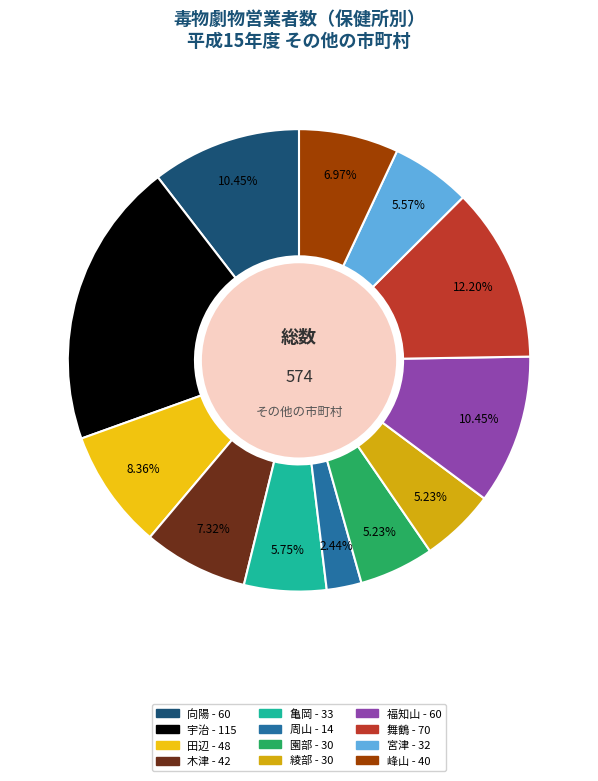

Do 亀岡 and 田辺 together represent more than half of the pie?

No